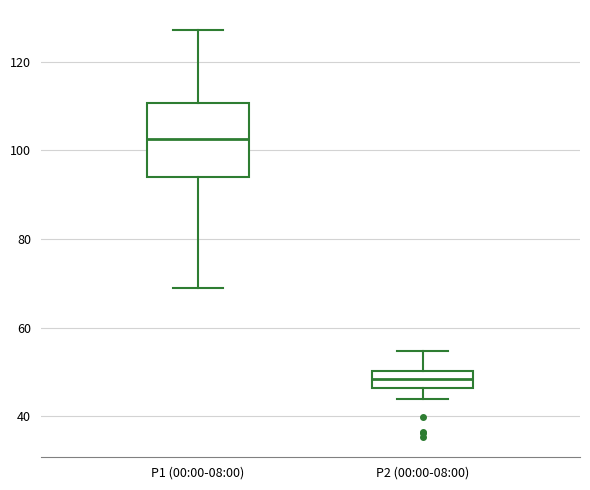

Where does the lower whisker of the box for P1 (00:00-08:00) end on the y-axis? The values are not printed on the chart, so give them approximately, as read against the axis.

70